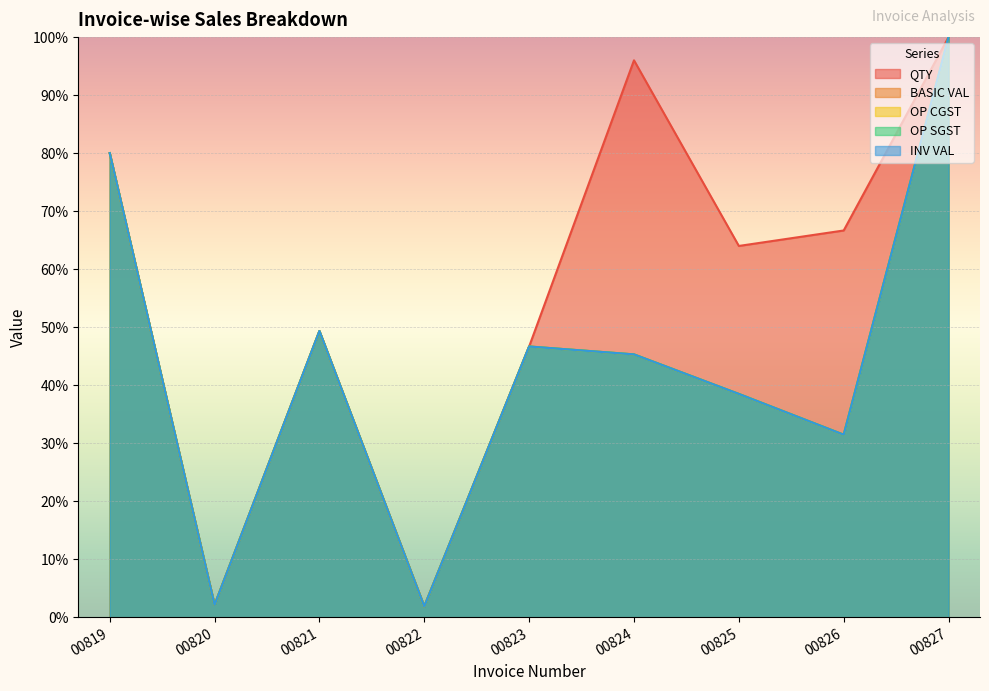

How many data points in BASIC VAL are above 45?

5